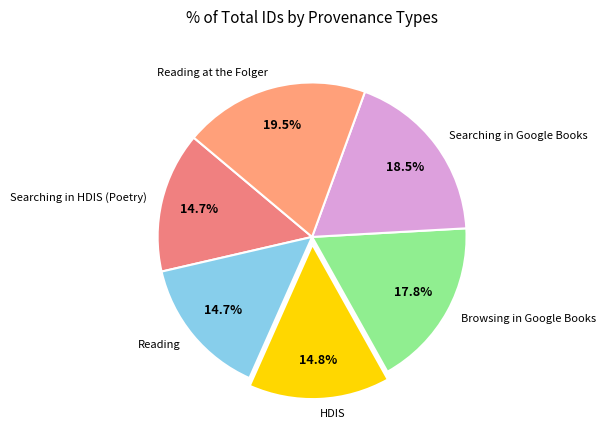

How many slices are in this pie chart?

6